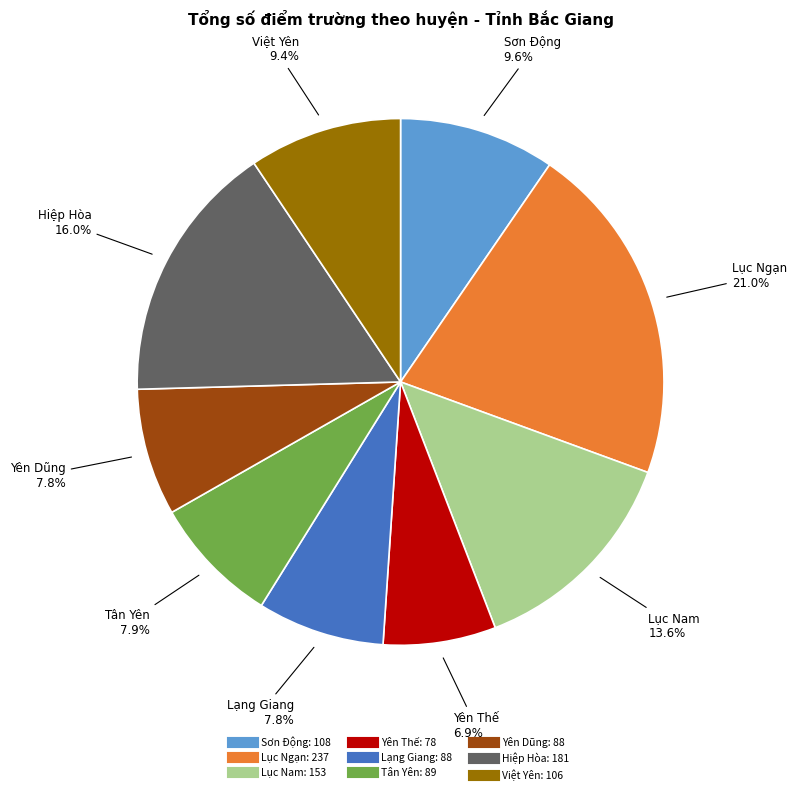

The Lục Ngạn slice represents 21% of the pie. True or false?

True